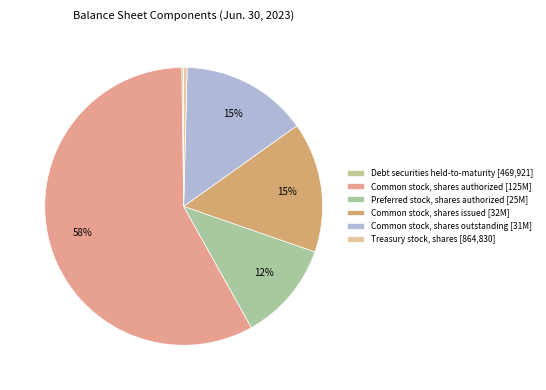

What is the ratio of the value at Common stock, shares issued to the value at Treasury stock, shares?

37.8